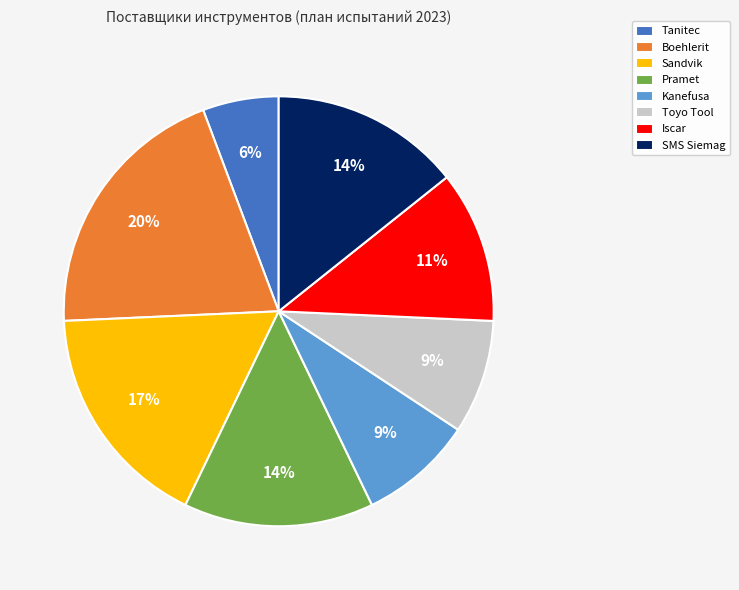

Is there any slice that represents more than half of the pie?

No